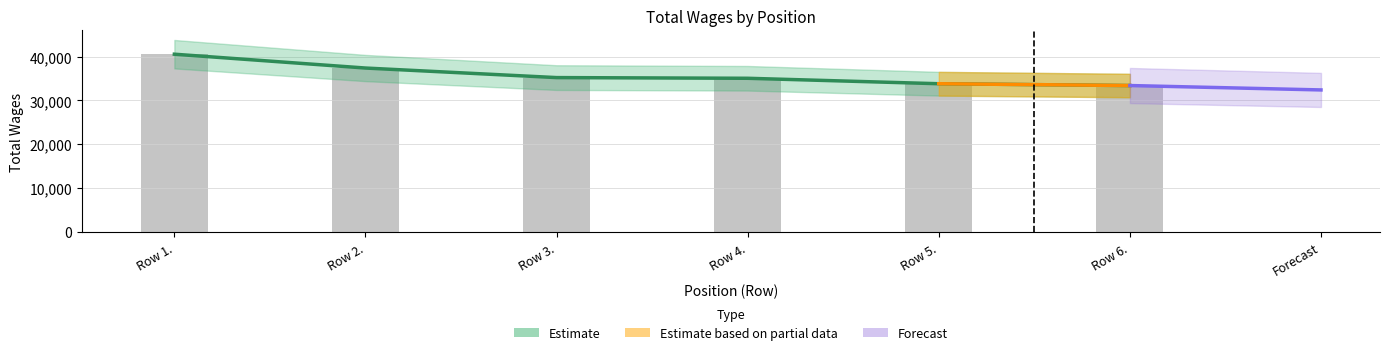

How many data points are less than 35216?

3